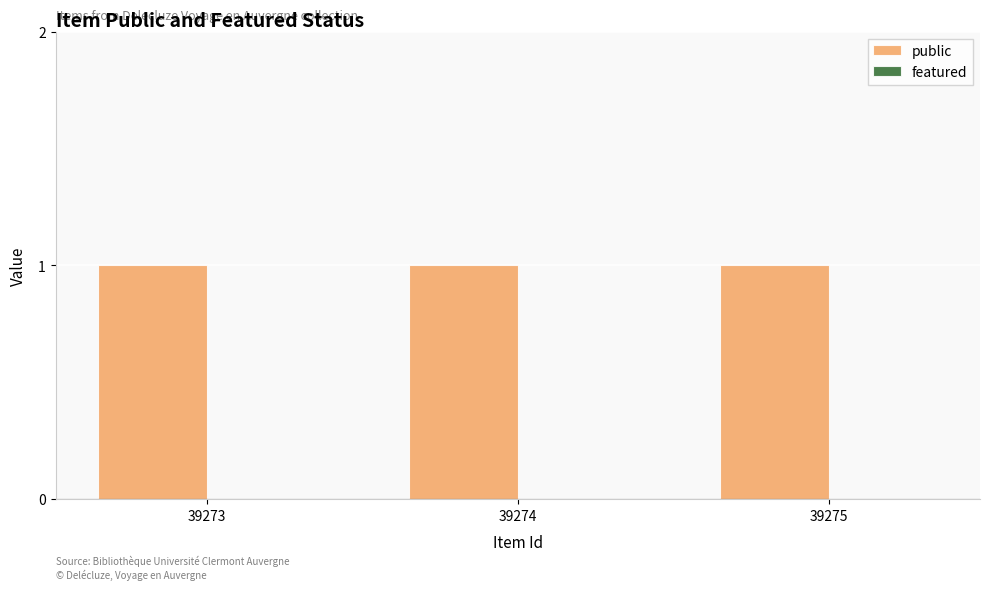

Reading right to left, list all the values displayed in this chart.

public: 39275=1	39274=1	39273=1
featured: 39275=0	39274=0	39273=0